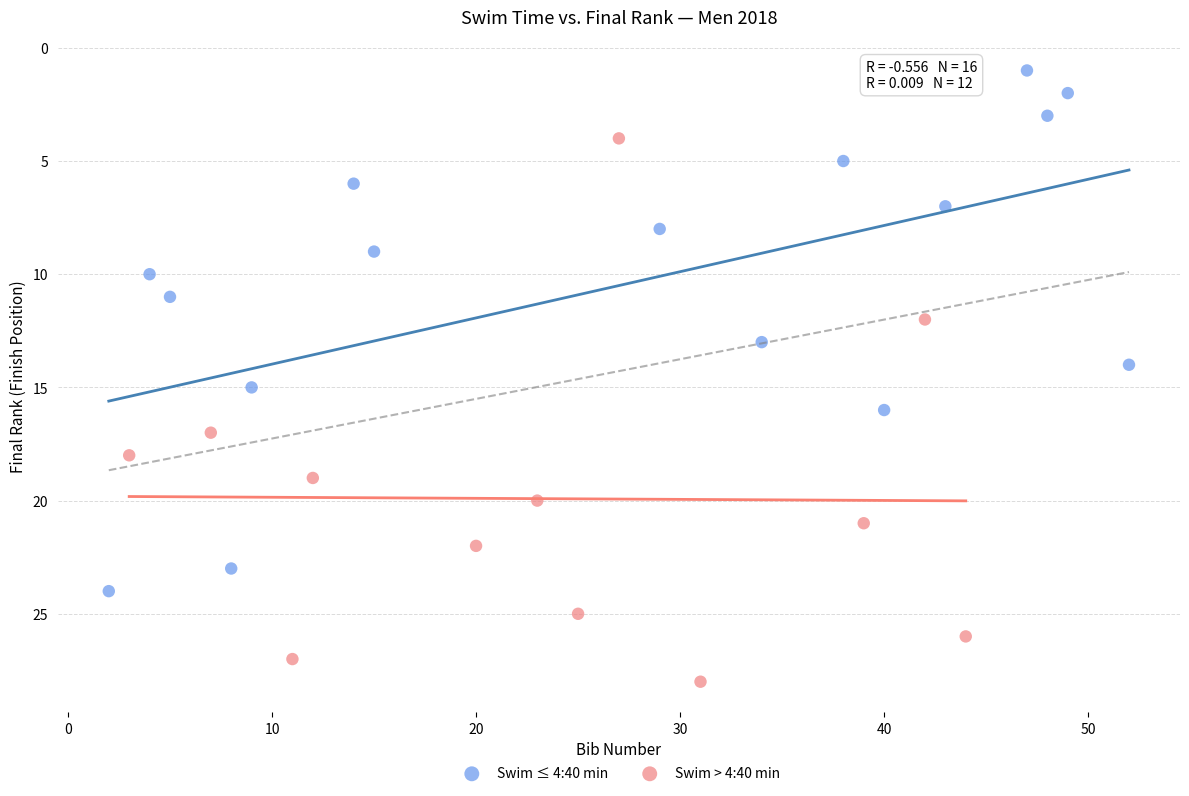

Which series contains the lowest Y value?

Swim ≤ 4:40 min